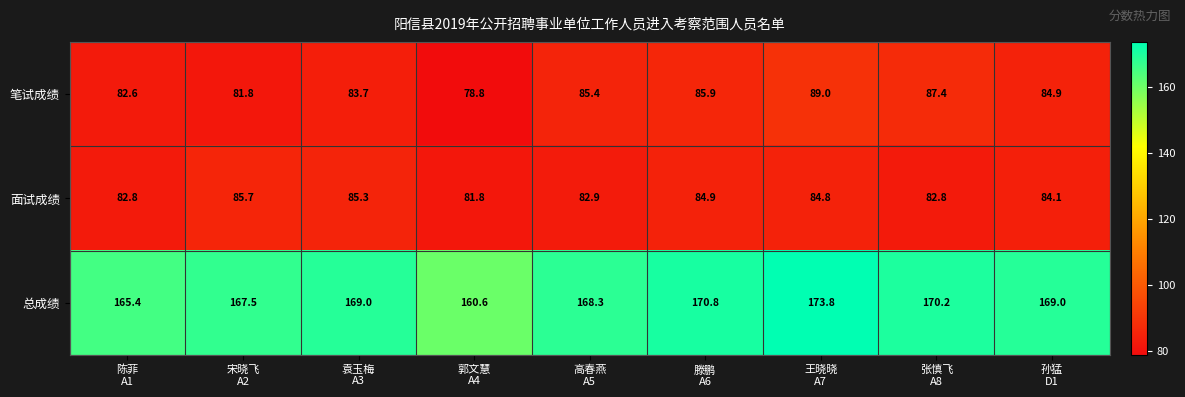

What is the total value across all series at 王晓晓
A7?

347.6